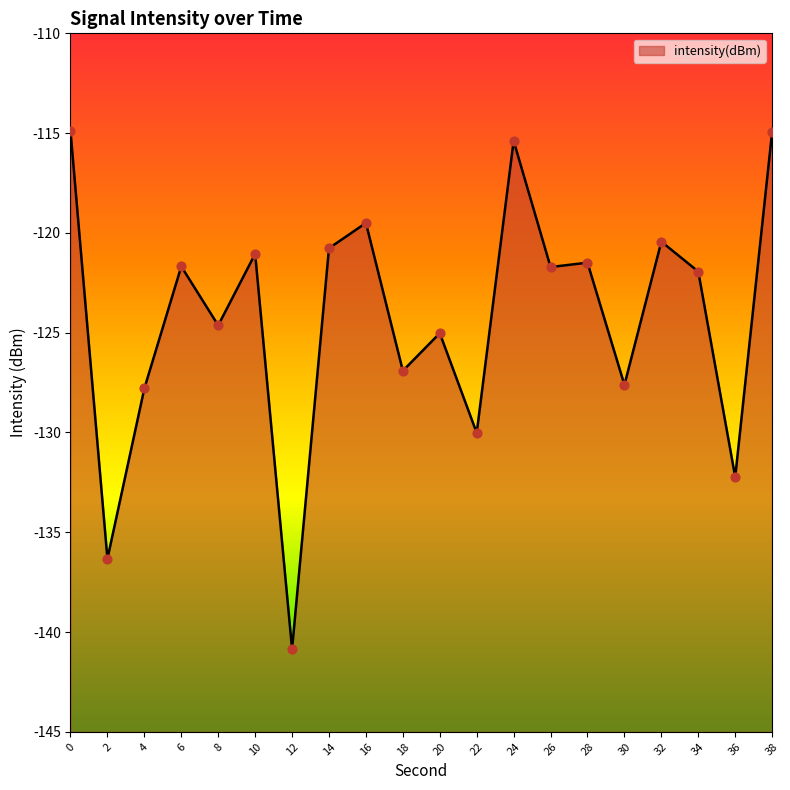

Between 16 and 26, which is larger?

16